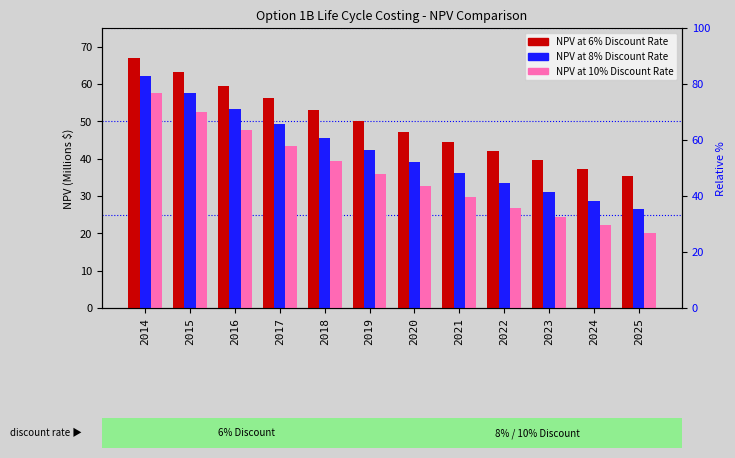

What are all the series names shown in the legend?

NPV at 6% Discount Rate, NPV at 8% Discount Rate, NPV at 10% Discount Rate